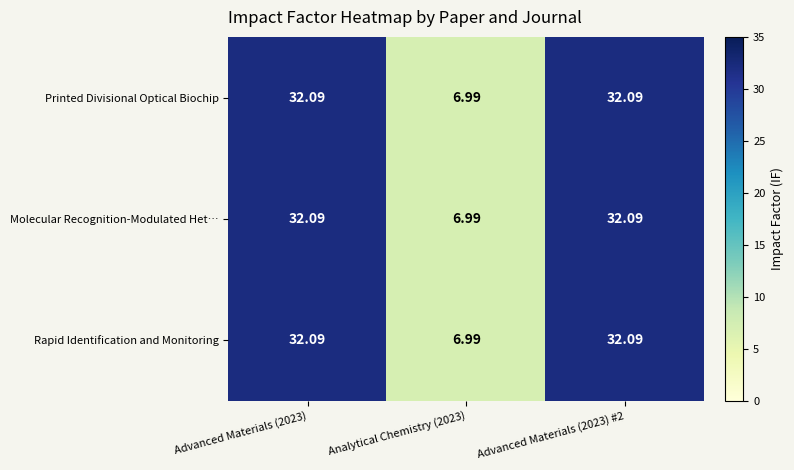

How many values in the Molecular Recognition-Modulated Het… series exceed 32?

2